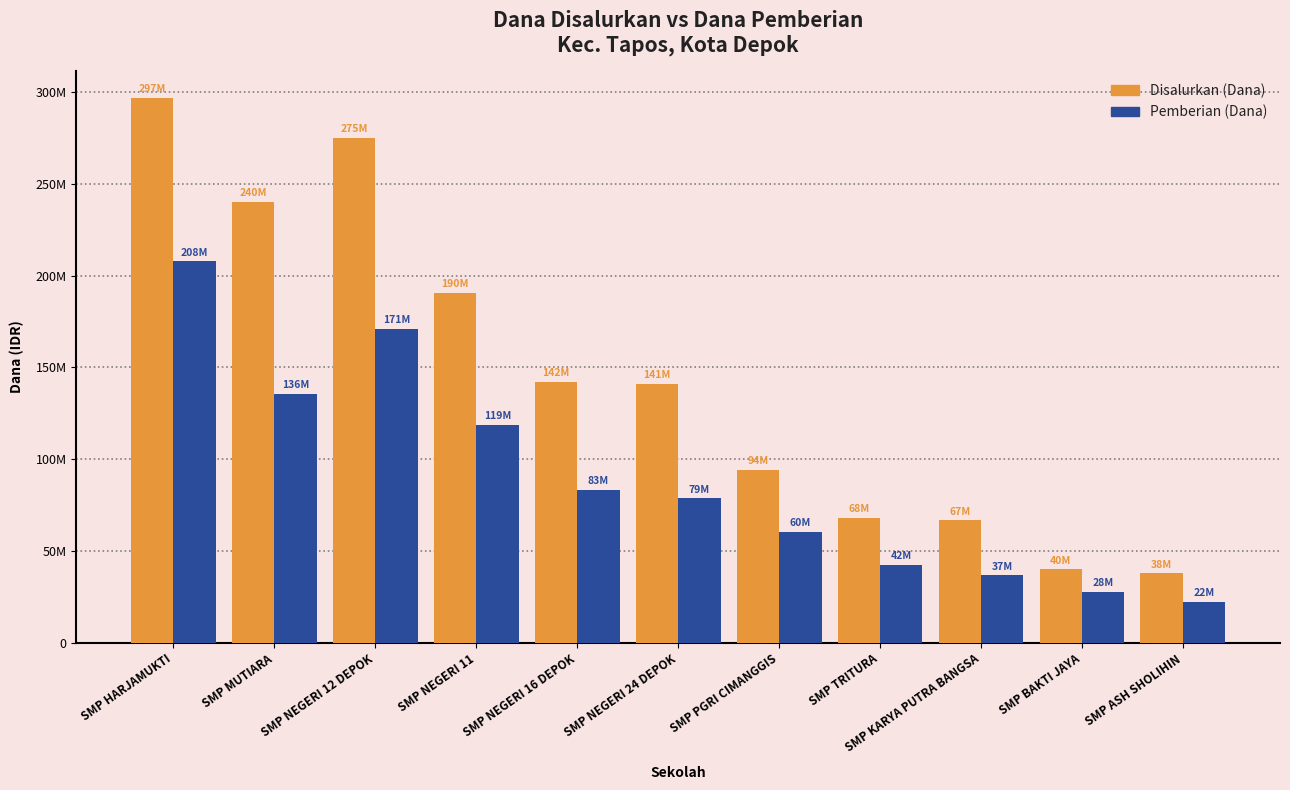

Does the chart contain stacked bars?

No